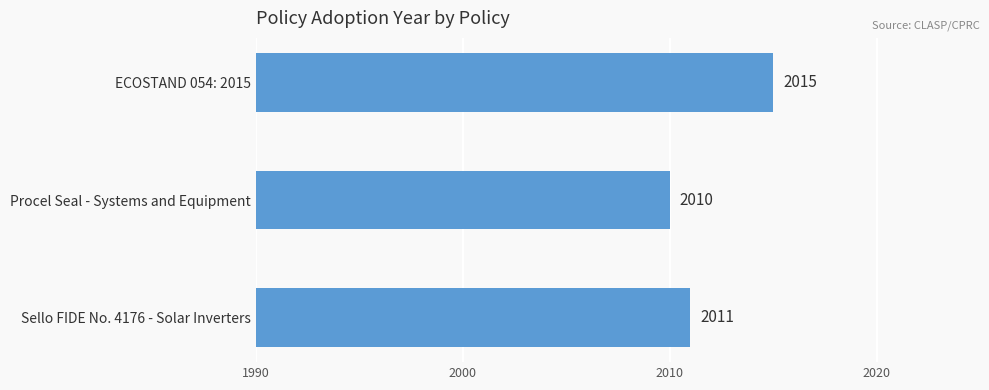

Reading top to bottom, extract all data points from this chart.

2015	2010	2011